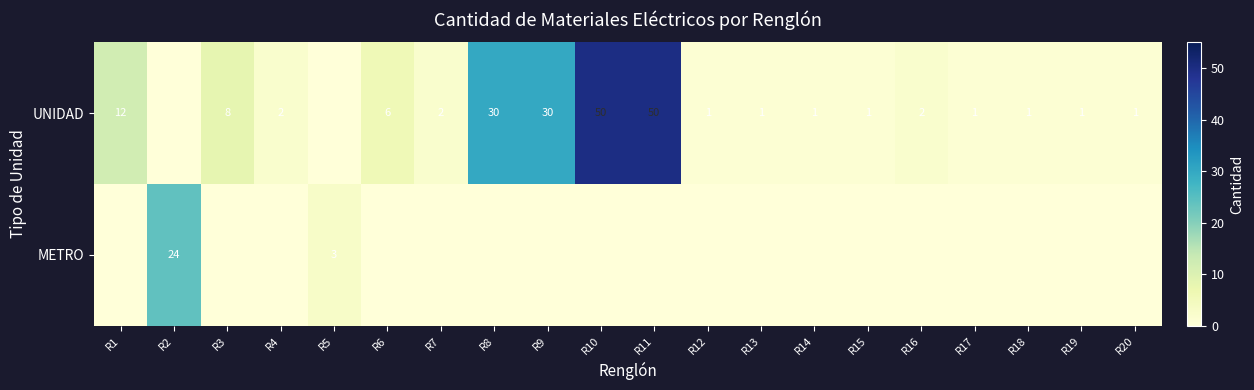

Is it true that UNIDAD equals 2 at R7?

True